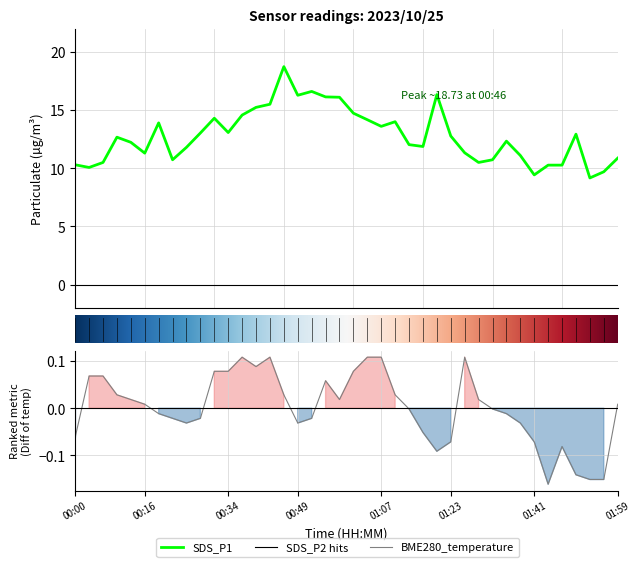

Reading left to right, transcribe all the data shown in this chart.

SDS_P1: 10.3	10.1	10.5	12.7	12.2	11.3	13.9	10.7	11.8	13.0	14.3	13.1	14.6	15.2	15.5	18.7	16.3	16.6	16.1	16.1	14.7	14.2	13.6	14.0	12.0	11.9	16.3	12.8	11.3	10.5	10.7	12.3	11.1	9.4	10.3	10.3	12.9	9.2	9.7	10.9
BME280_temperature: -0.1	0.1	0.1	0.0	0.0	0.0	-0.0	-0.0	-0.0	-0.0	0.1	0.1	0.1	0.1	0.1	0.0	-0.0	-0.0	0.1	0.0	0.1	0.1	0.1	0.0	-0.0	-0.1	-0.1	-0.1	0.1	0.0	-0.0	-0.0	-0.0	-0.1	-0.2	-0.1	-0.1	-0.2	-0.2	0.0